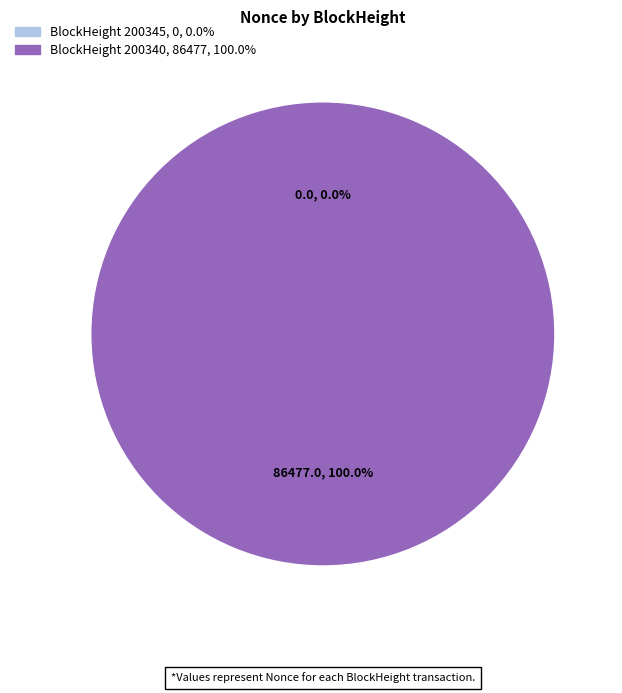

Do 200345 and 200340 together represent more than half of the pie?

Yes